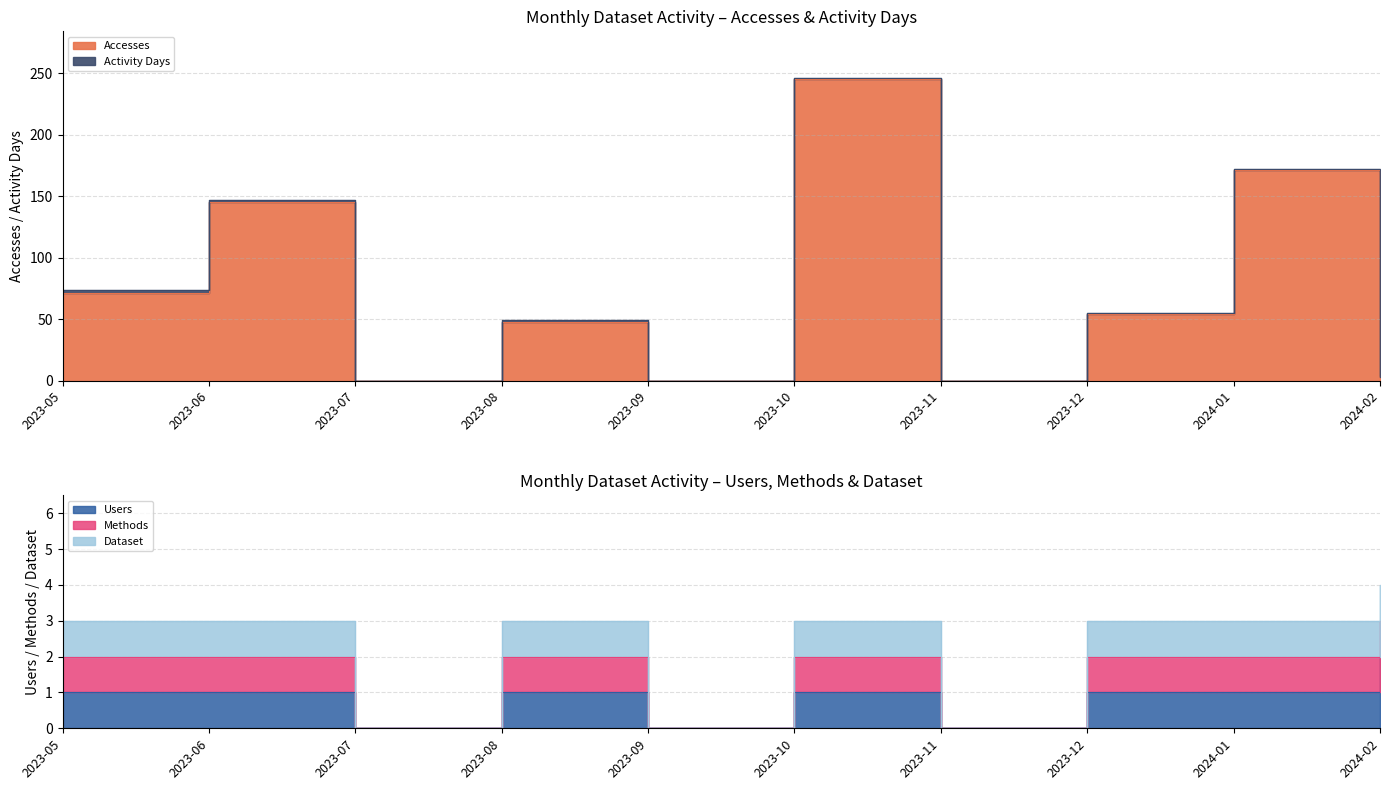

What is the sum of all Users values?

8